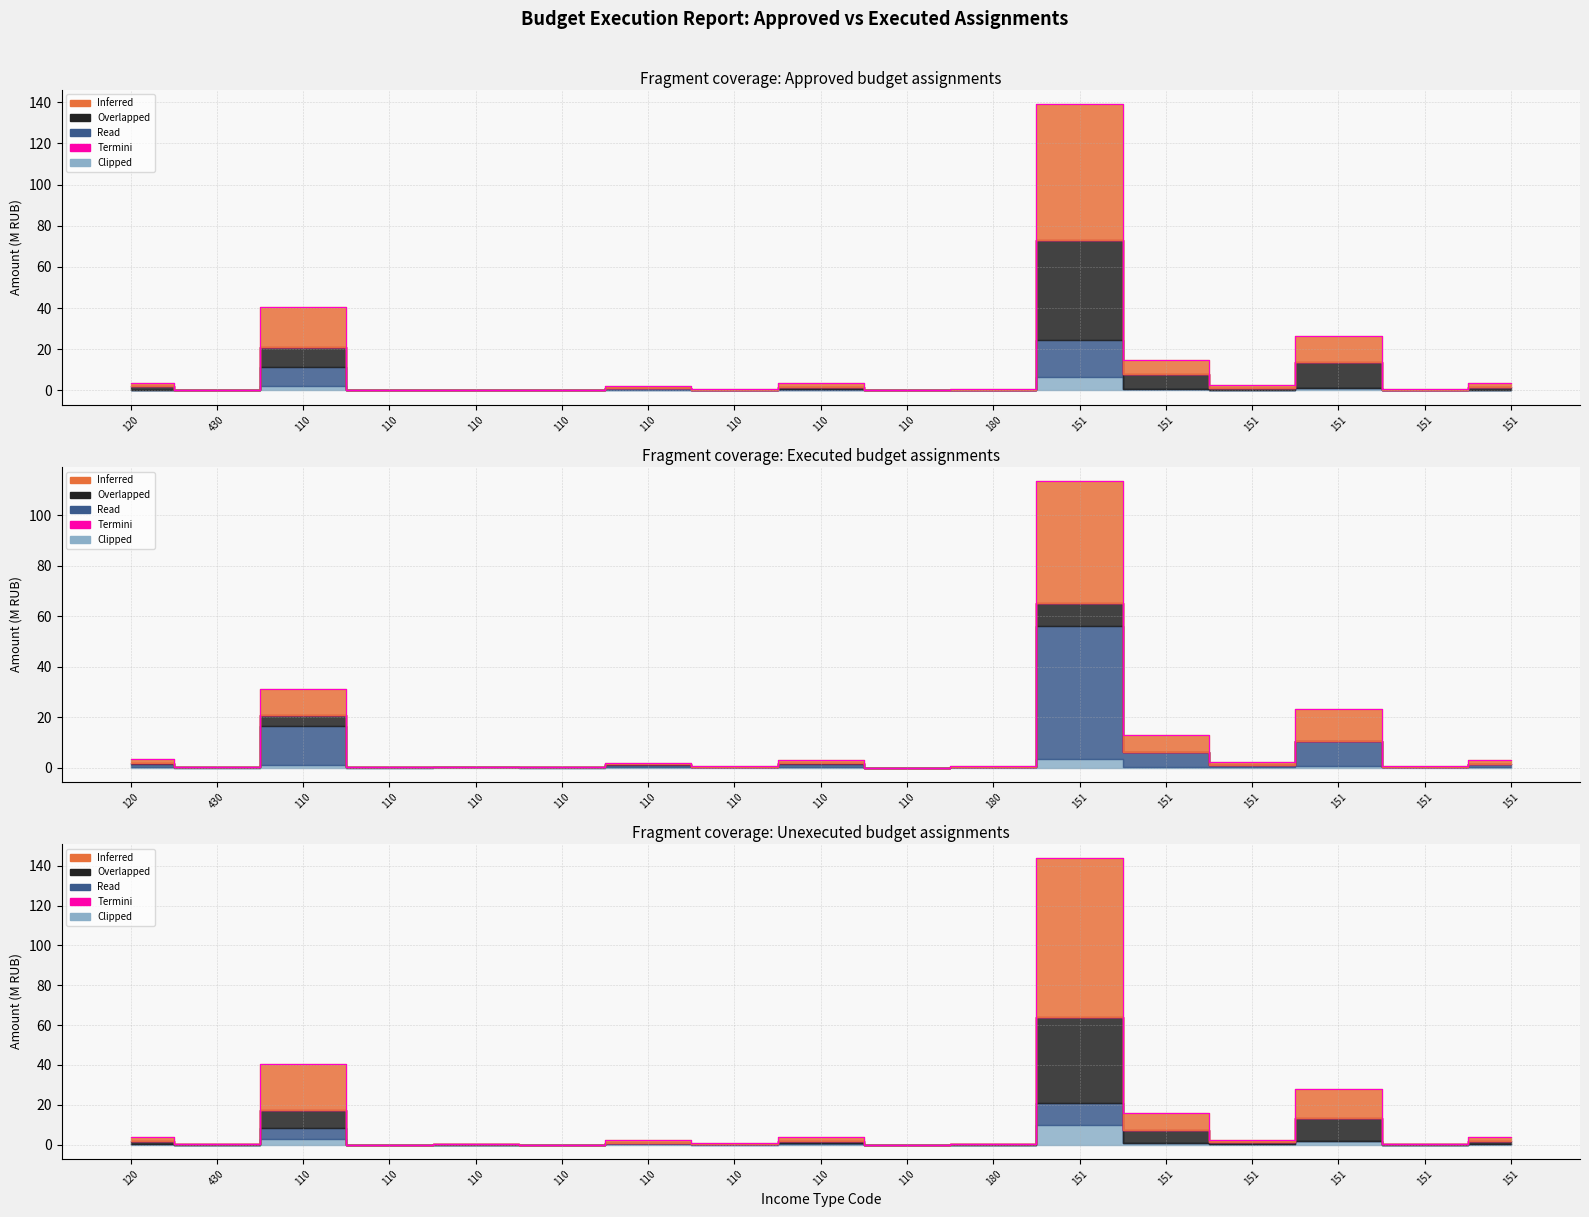

The Clipped series shows 4.2 at 151. True or false?

False